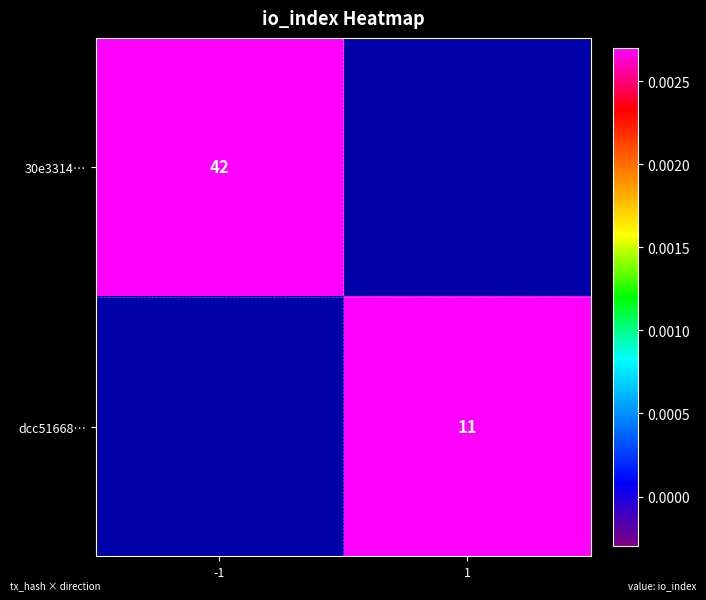

The value of 30e3314… at -1 is 42. True or false?

True